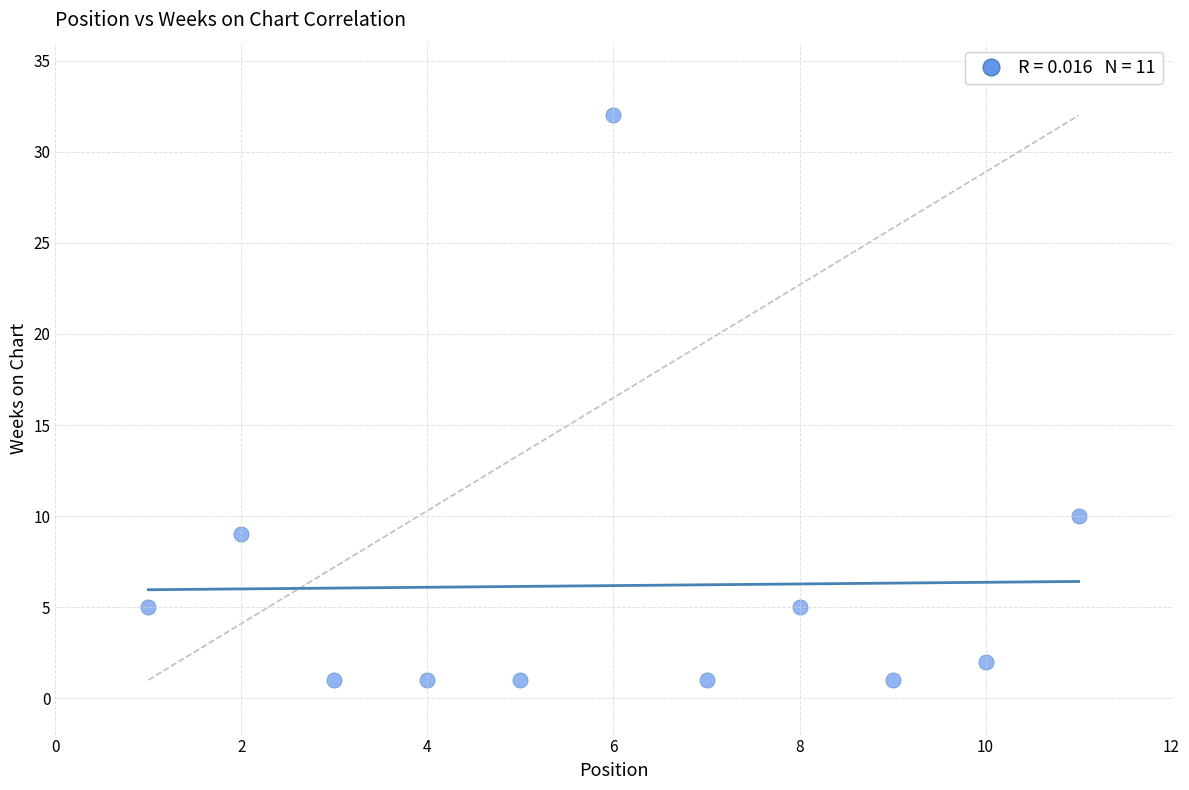

What is the range of X values (max minus min)?

10